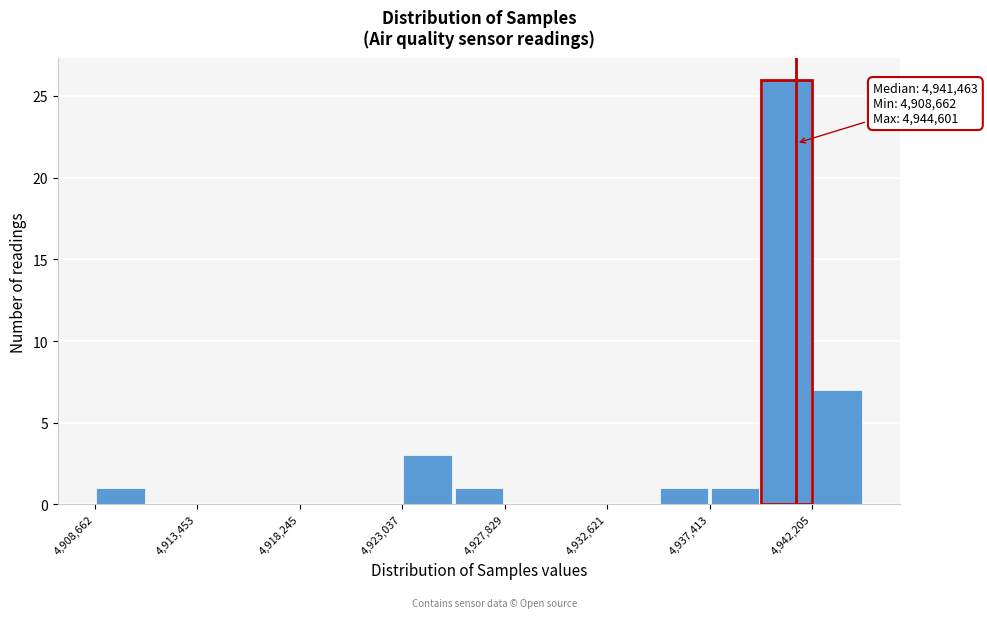

Which range on the x-axis has the tallest bar?

4940000 to 4942000